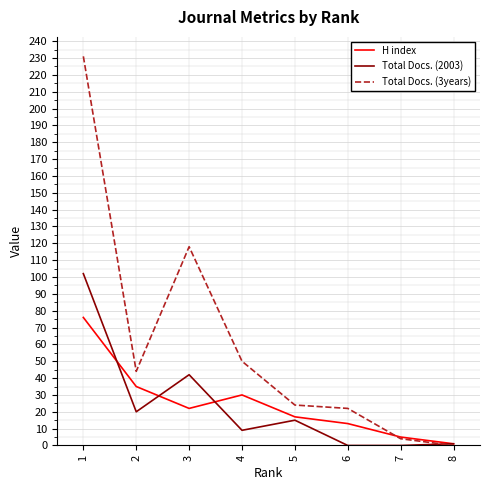

Which series ends up on top after the final intersection of Total Docs. (2003) and Total Docs. (3years)?

Total Docs. (2003)